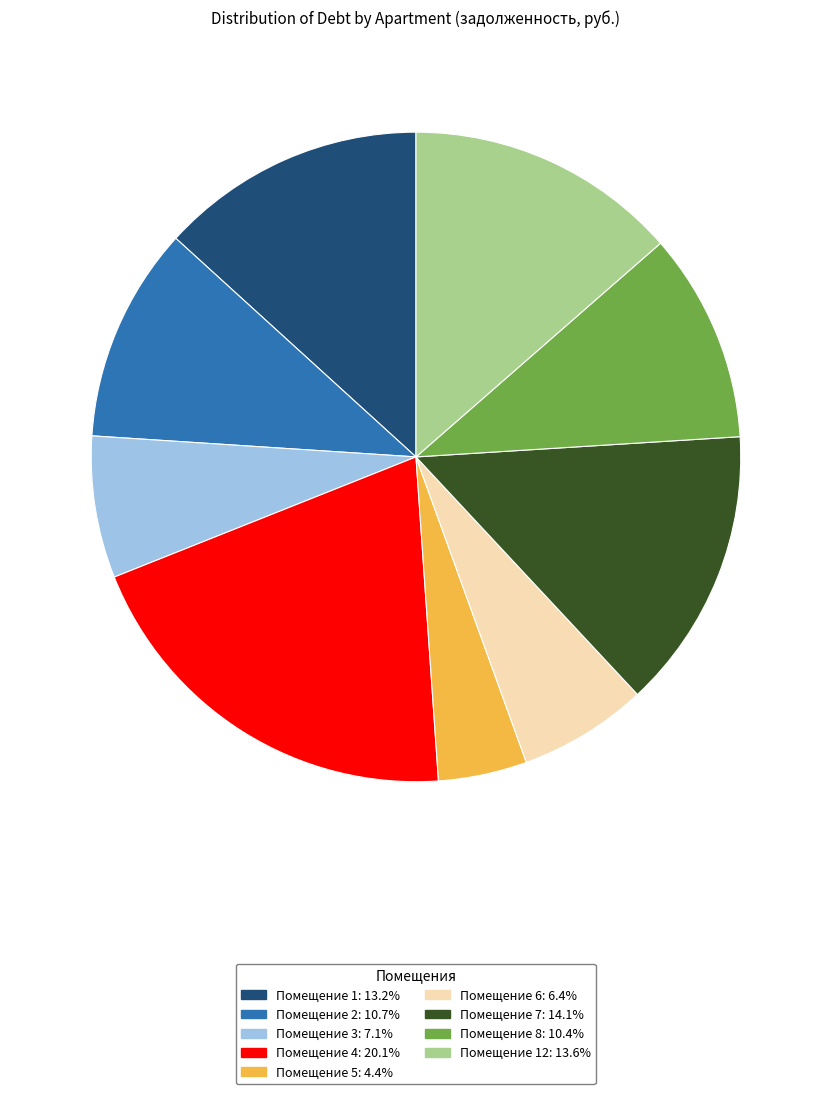

Is there a majority slice in this chart?

No